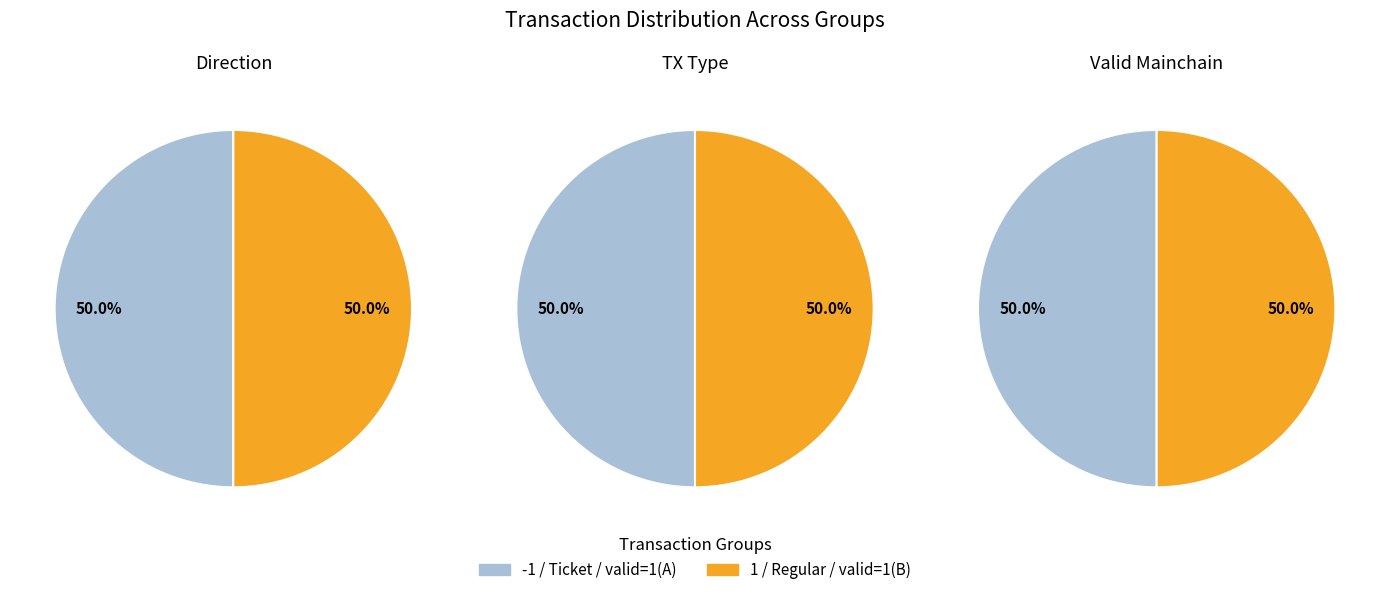

To the nearest percent, what is the combined percentage of 3 and 2?

100%